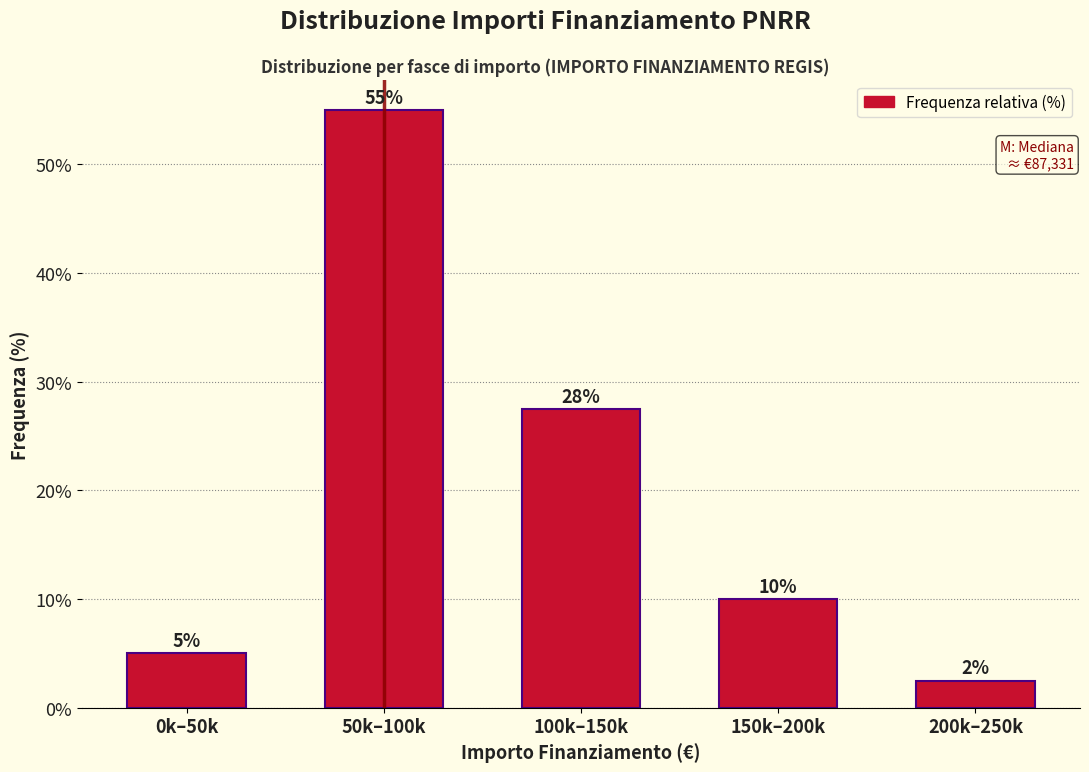

The chart shows a value of 44.8 at 100k–150k. True or false?

False